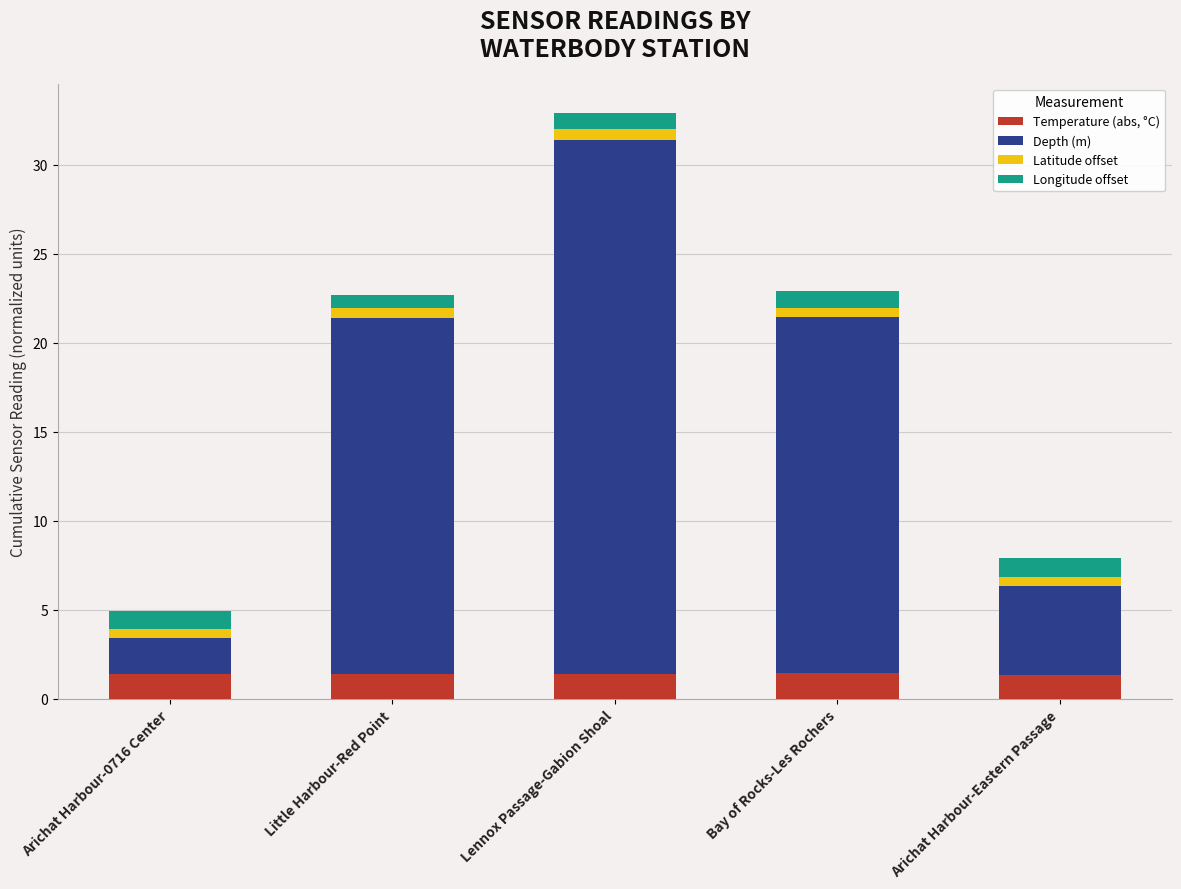

What is the lowest value of the Temperature (abs, °C) series?

1.4